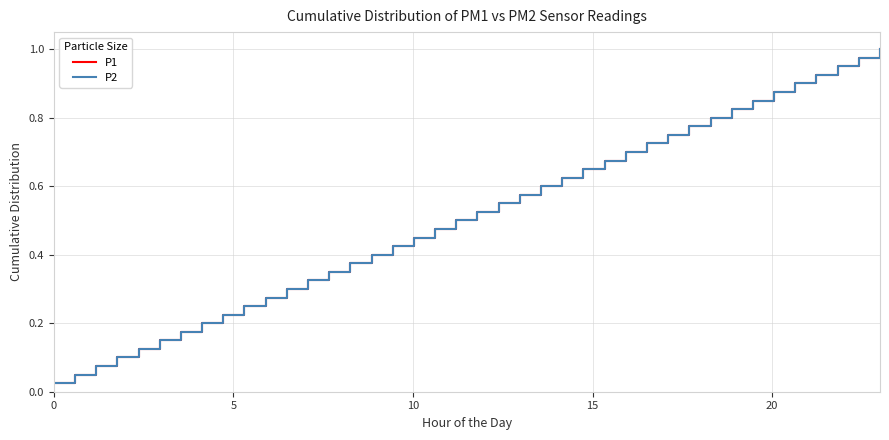

Which series has the largest total across all categories?

P1